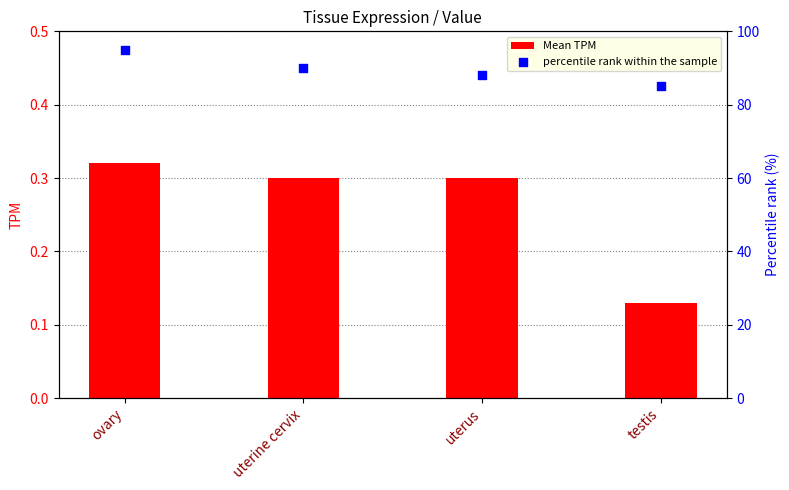

At how many categories does at least one series exceed 85?

3